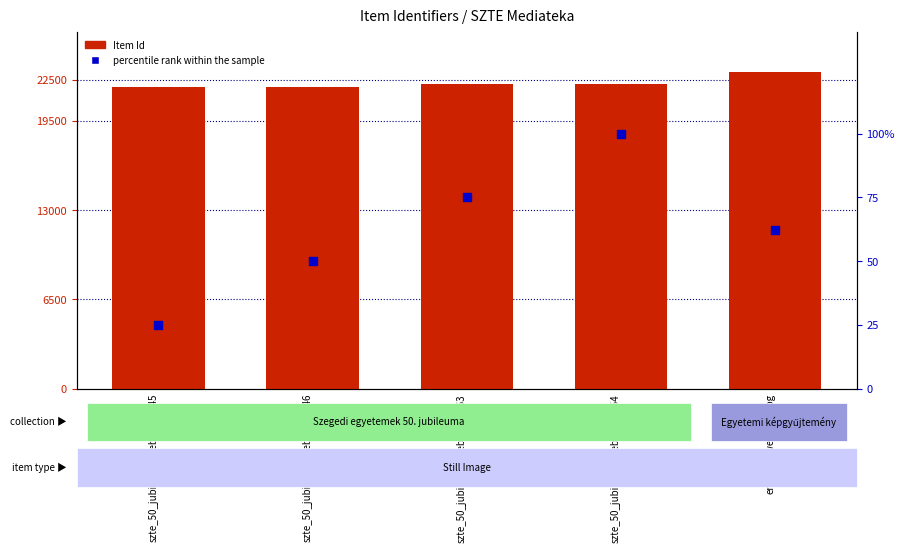

What are all the series names shown in the legend?

Item Id, percentile rank within the sample